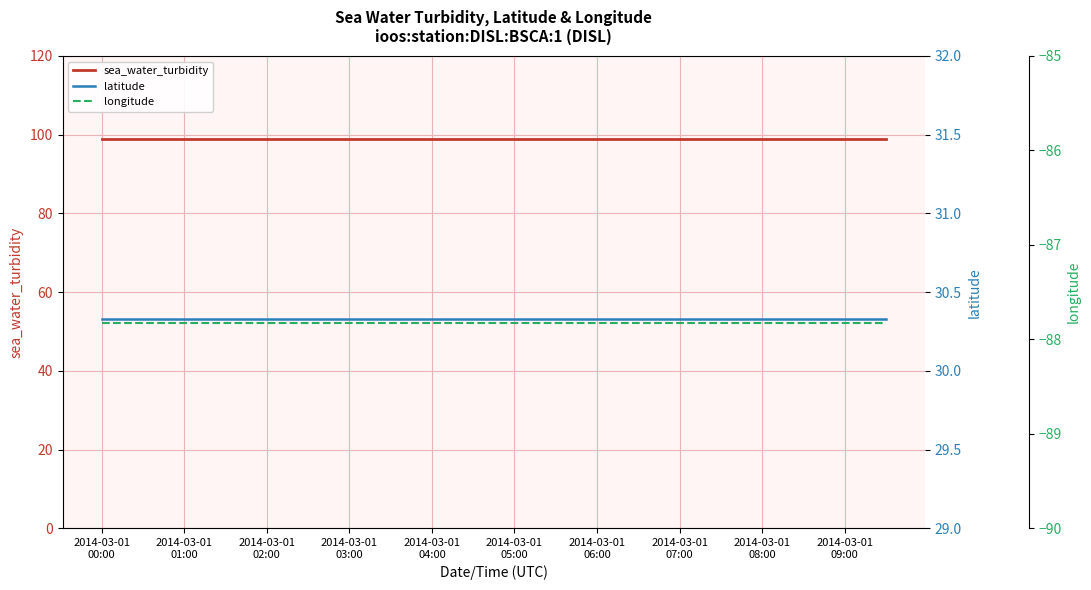

What is the lowest value of the latitude series?

30.3